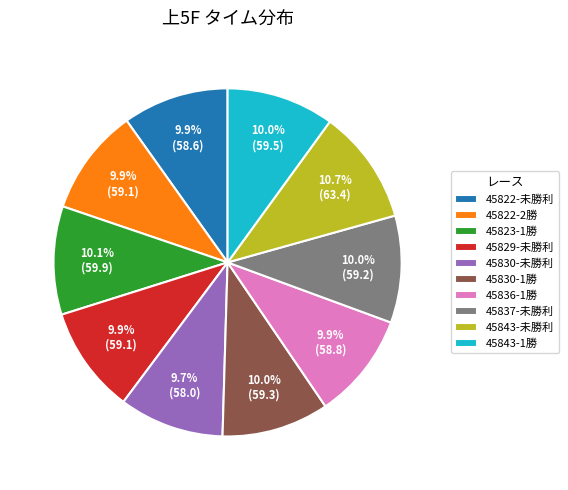

Does any single category account for the majority?

No